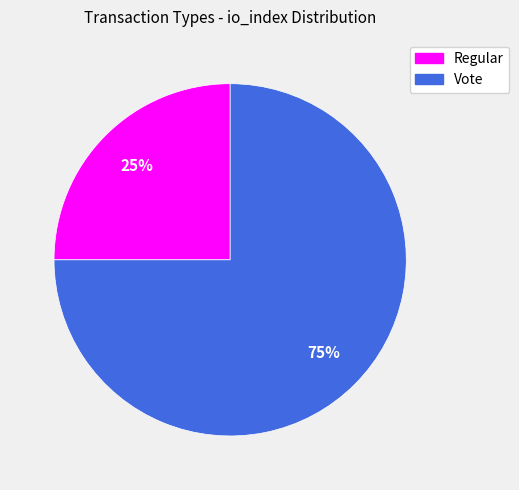

Which category has the biggest portion of the pie?

Vote